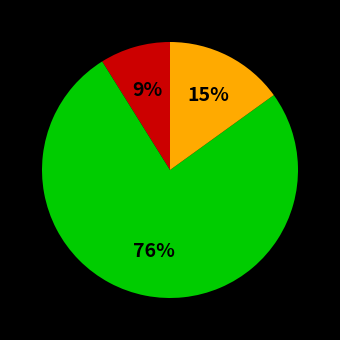

To the nearest percent, what is the difference between the largest and smallest slice percentages?

67%